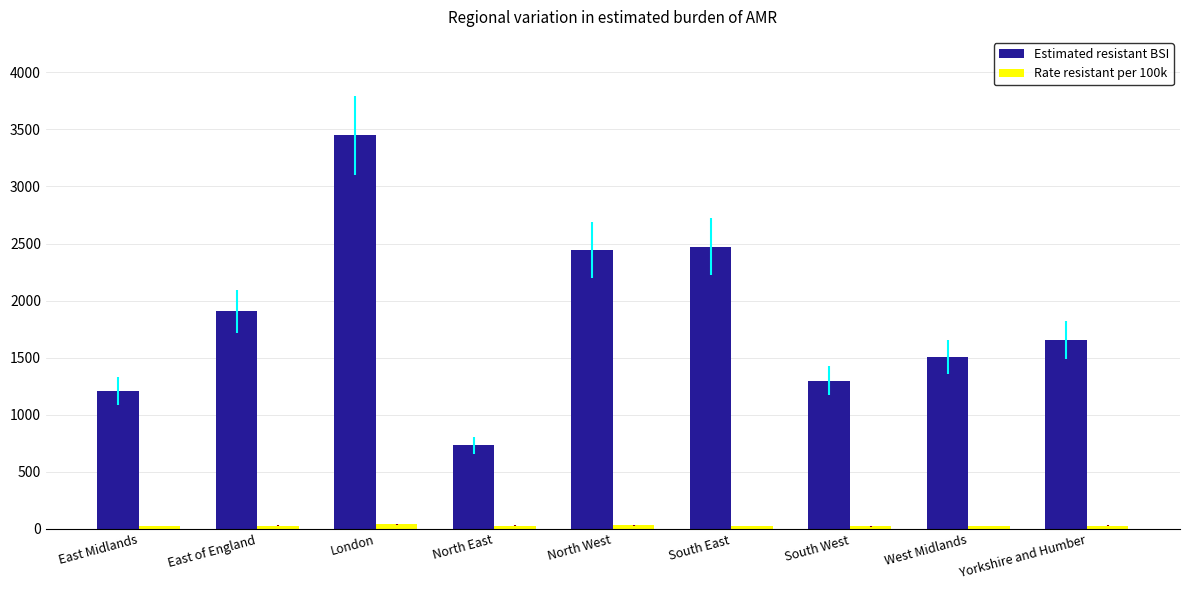

Which series has the widest spread of values?

Estimated resistant BSI